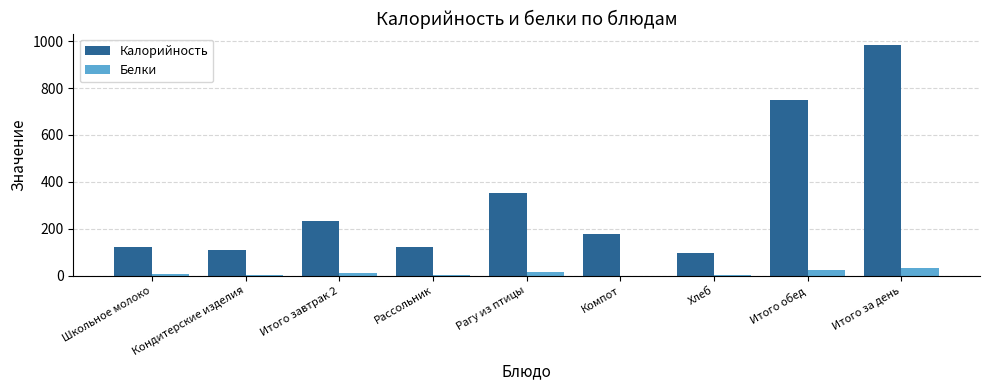

Between Кондитерские изделия and Итого за день, which series saw the biggest shift?

Калорийность